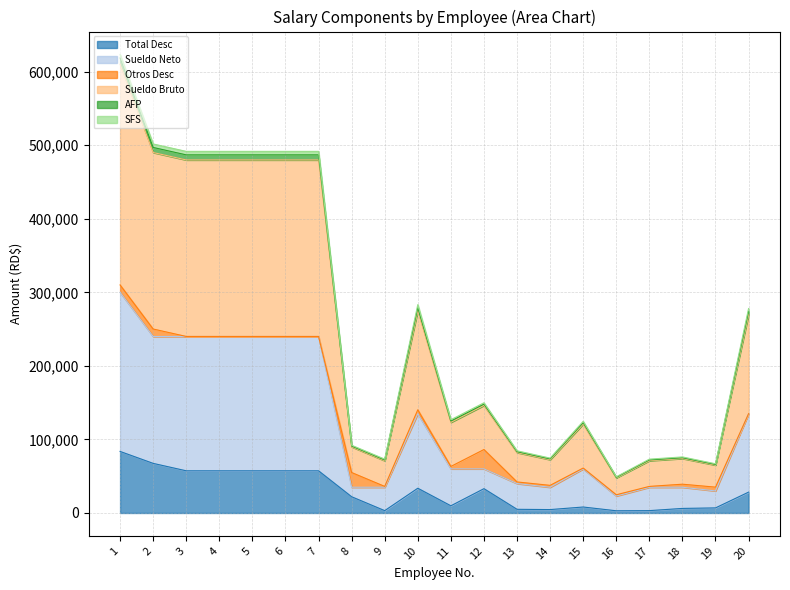

Which series has the largest total across all categories?

Sueldo Bruto